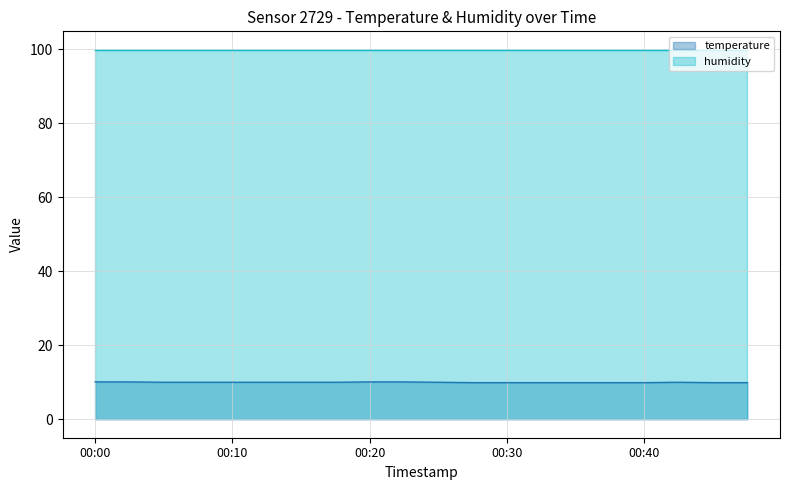

Rank the categories by value from lowest to highest.

00:28, 00:30, 00:33, 00:35, 00:38, 00:40, 00:45, 00:48, 00:05, 00:08, 00:10, 00:13, 00:15, 00:18, 00:25, 00:43, 00:00, 00:03, 00:20, 00:23